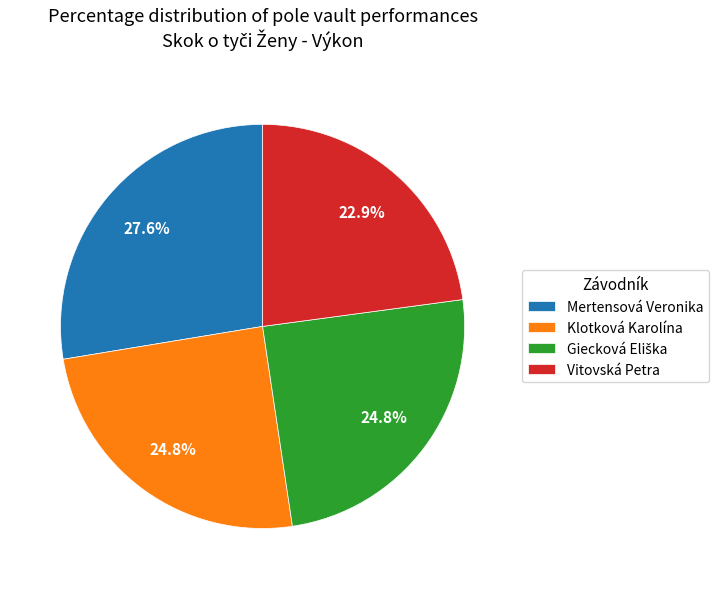

How many segments does this pie chart have?

4